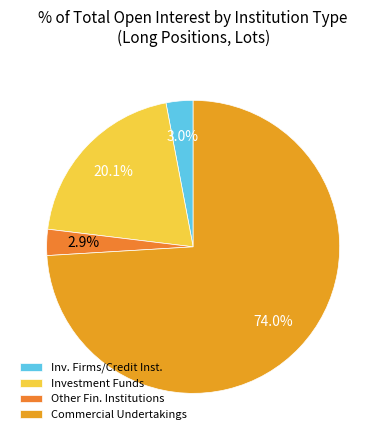

Count the number of slices in the pie.

4